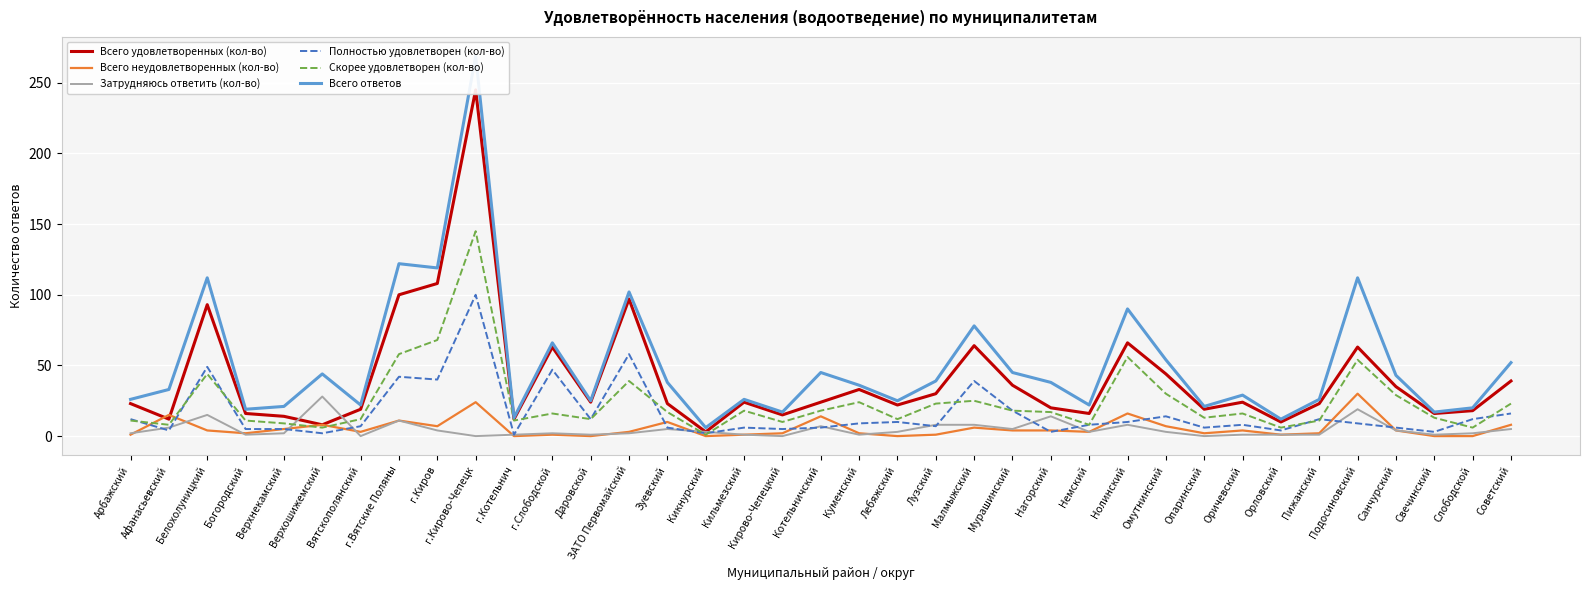

How many interior local peaks does the Скорее удовлетворен (кол-во) series have?

10